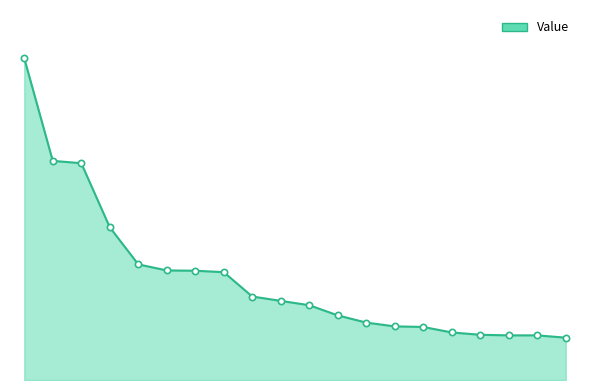

Which category has the lowest value across all series?

DNP